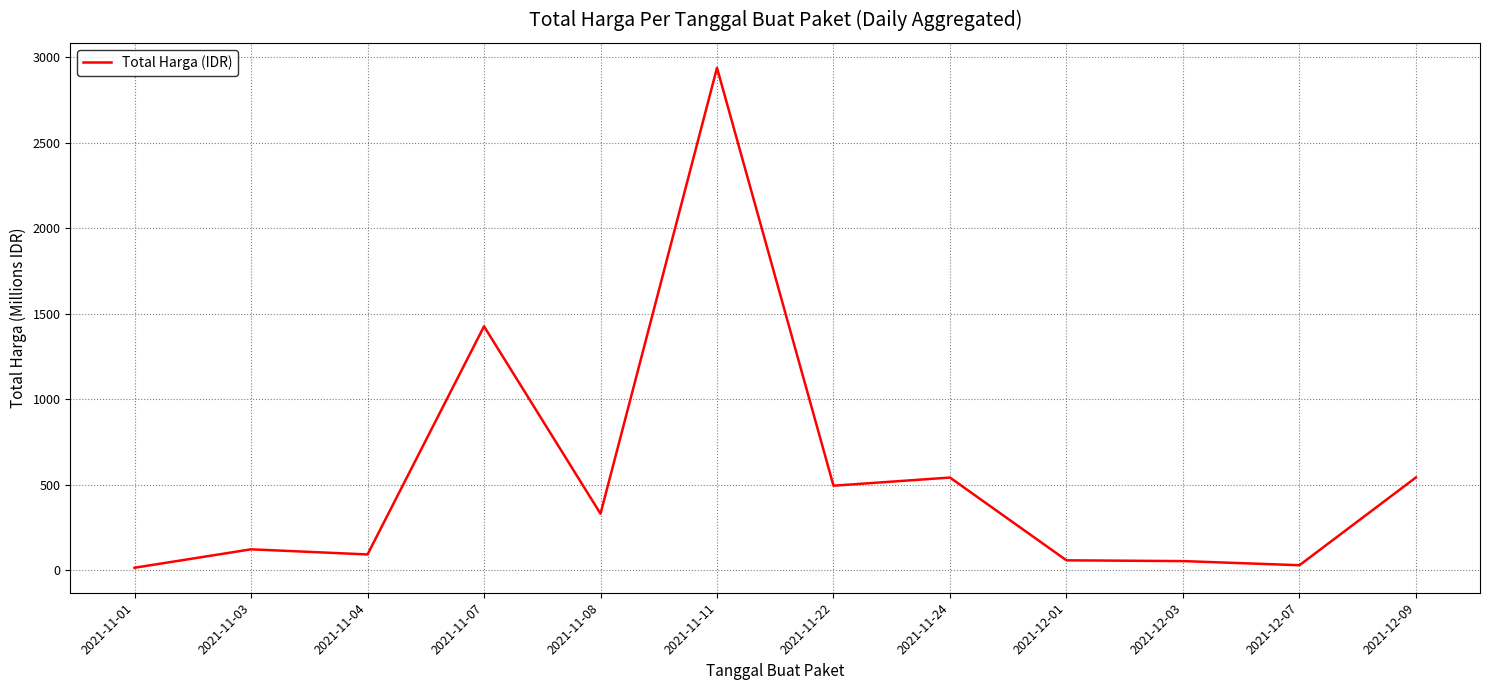

The value at 2021-11-07 is 332.8. True or false?

False